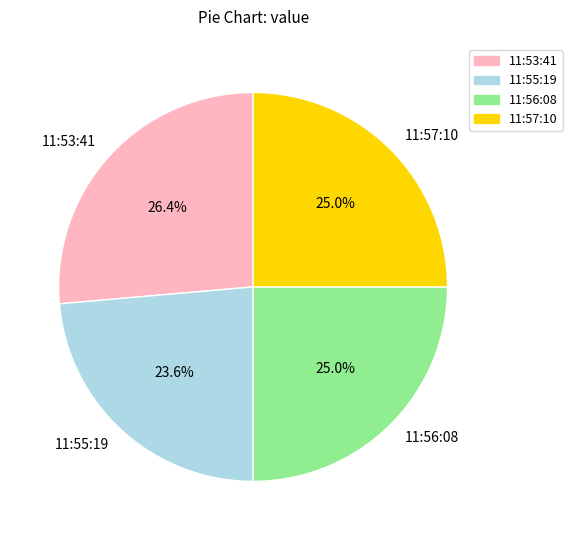

Approximately how many times larger is the value at 11:53:41 compared to 11:55:19?

1.1